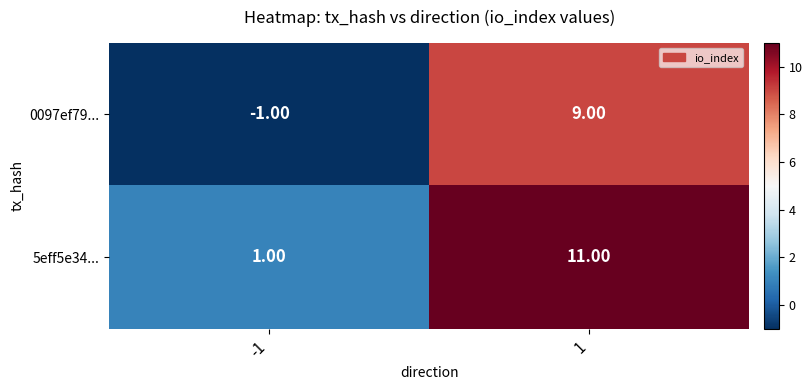

What is the average value of the 0097ef79... series?

4